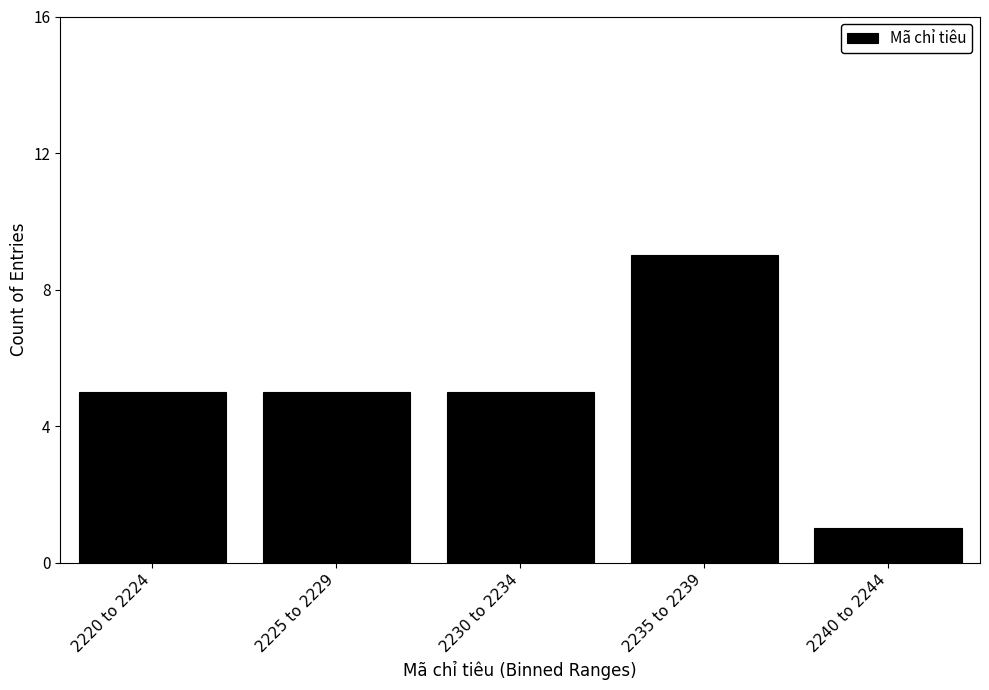

Reading left to right, list all the values displayed in this chart.

5	5	5	9	1